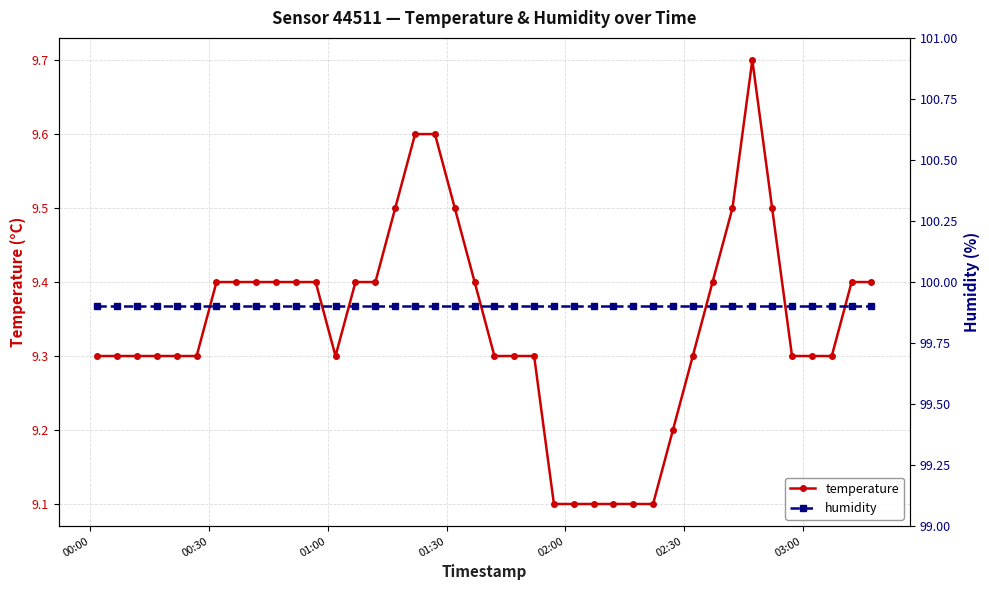

What is the value of the temperature point at the 29th from the left?

9.1